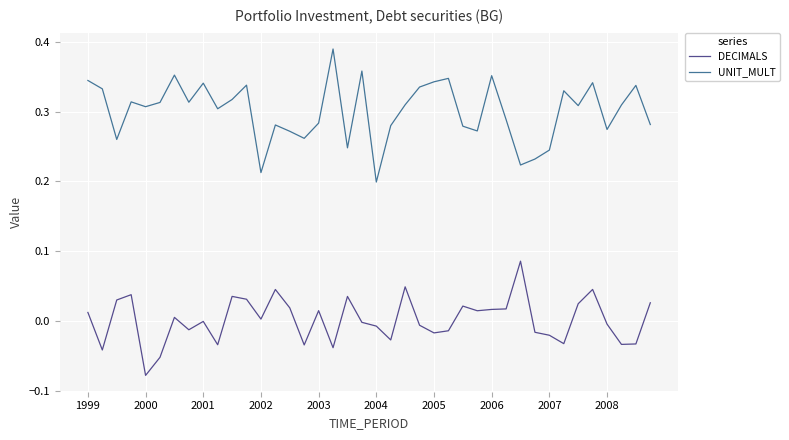

Which series has the widest spread of values?

UNIT_MULT